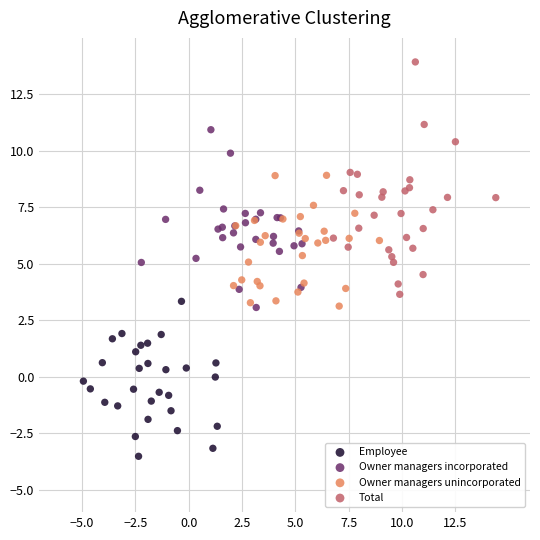

Which series has the largest Y range (max minus min)?

Total